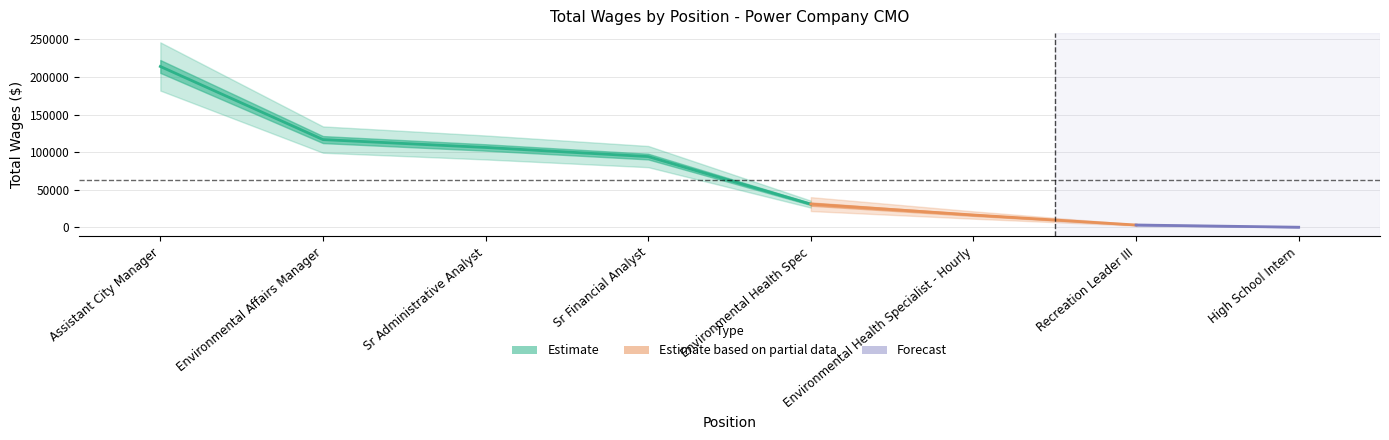

Where does the data first go above 94052?

Assistant City Manager